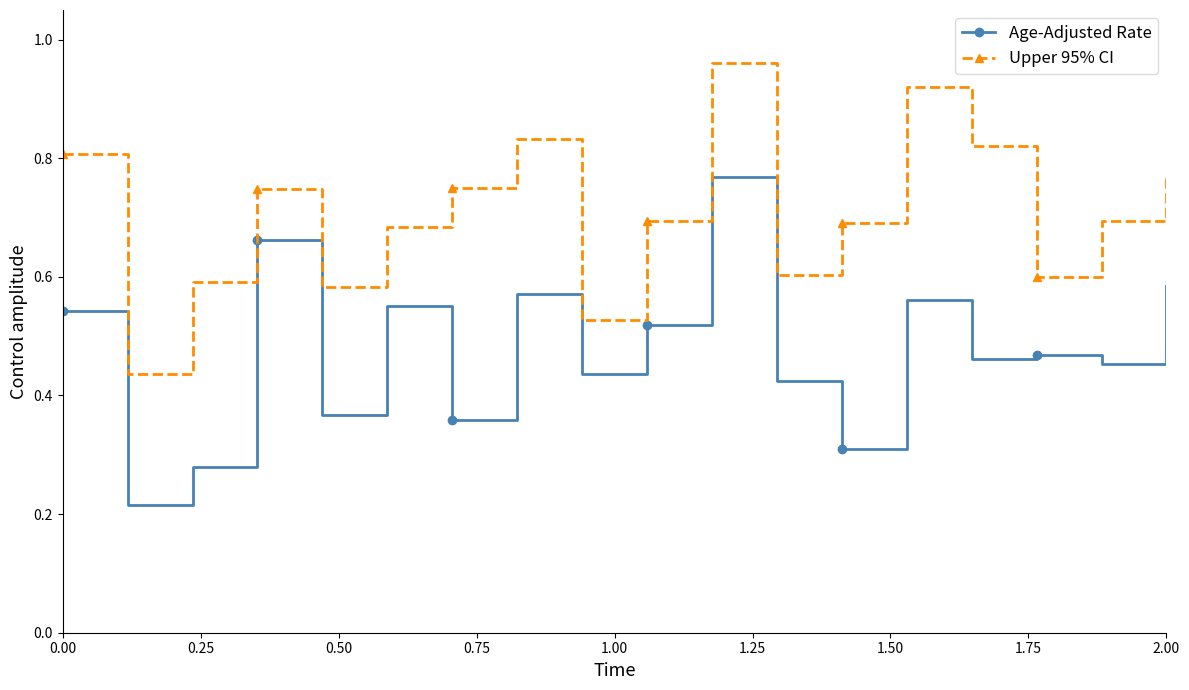

At how many categories does at least one series exceed 0?

18